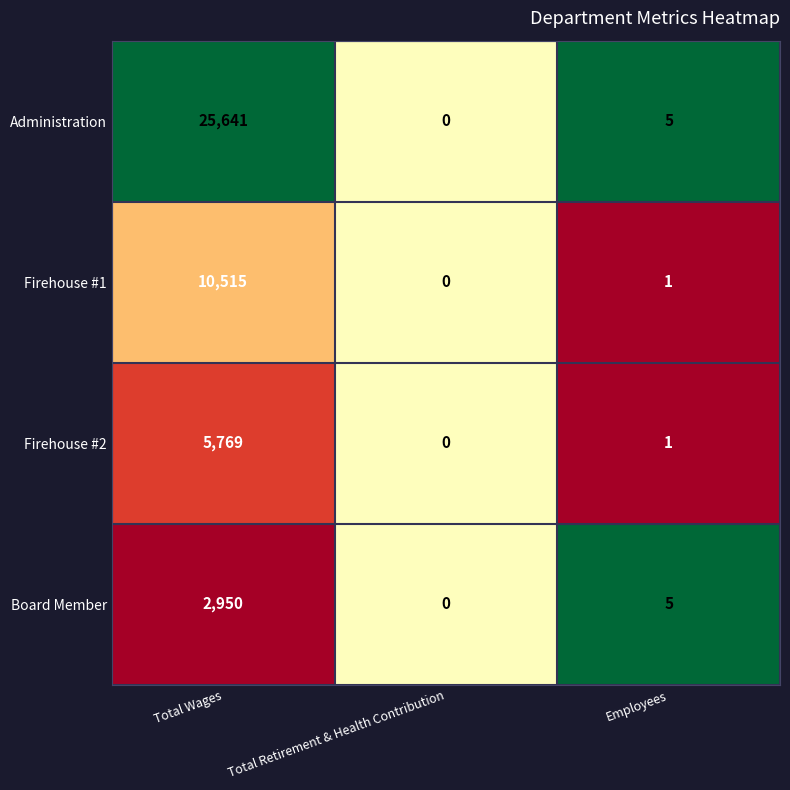

How many distinct data groups are displayed?

4